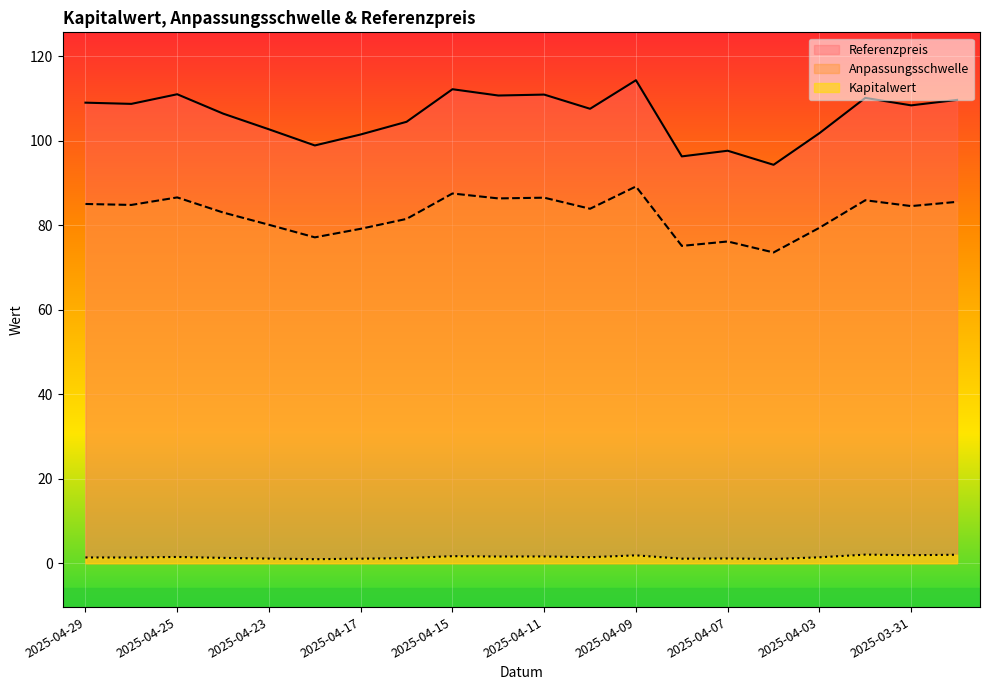

What are all the series names shown in the legend?

Referenzpreis, Anpassungsschwelle, Kapitalwert